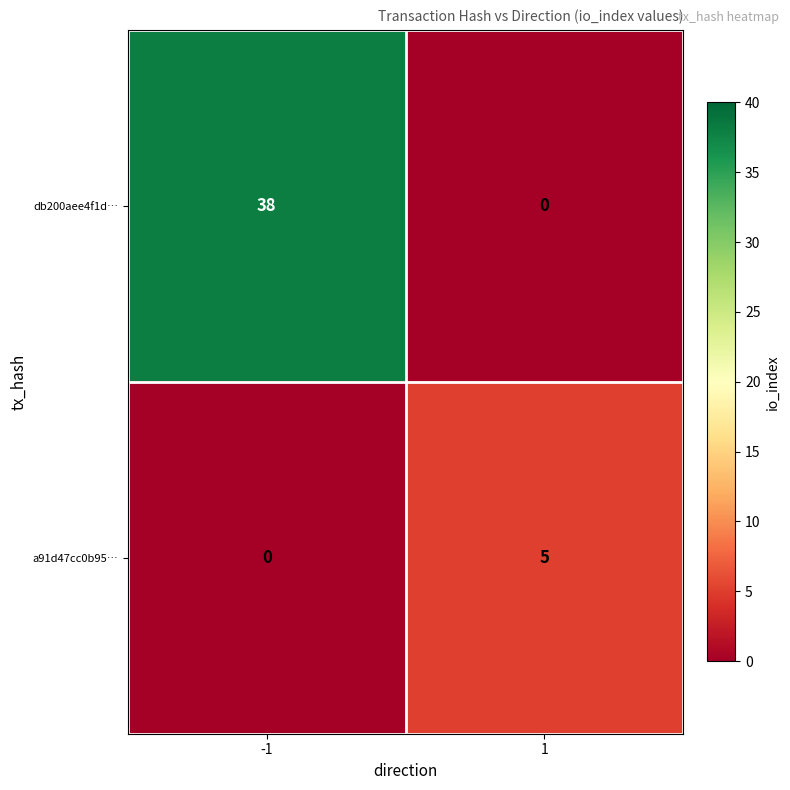

True or false: a91d47cc0b95… has a value of -3 at -1.

False